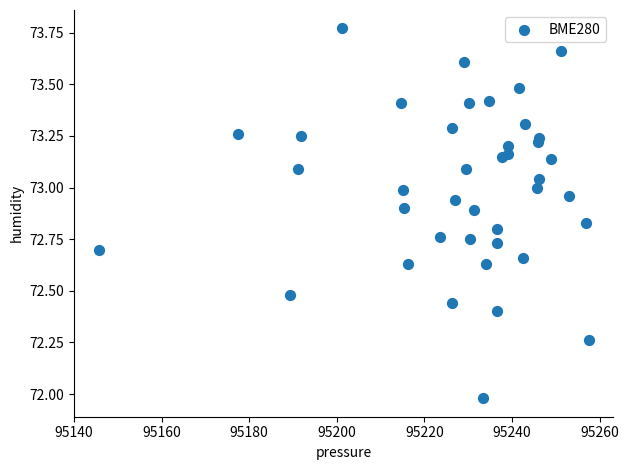

What is the range of Y values (max minus min)?

1.8